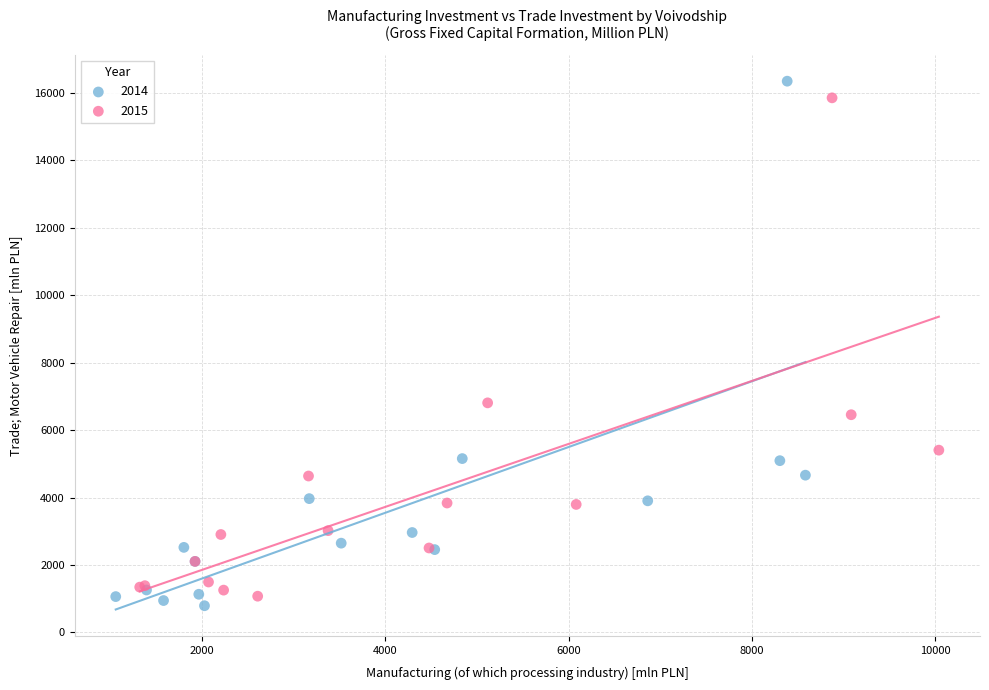

Which series contains the highest Y value?

2014